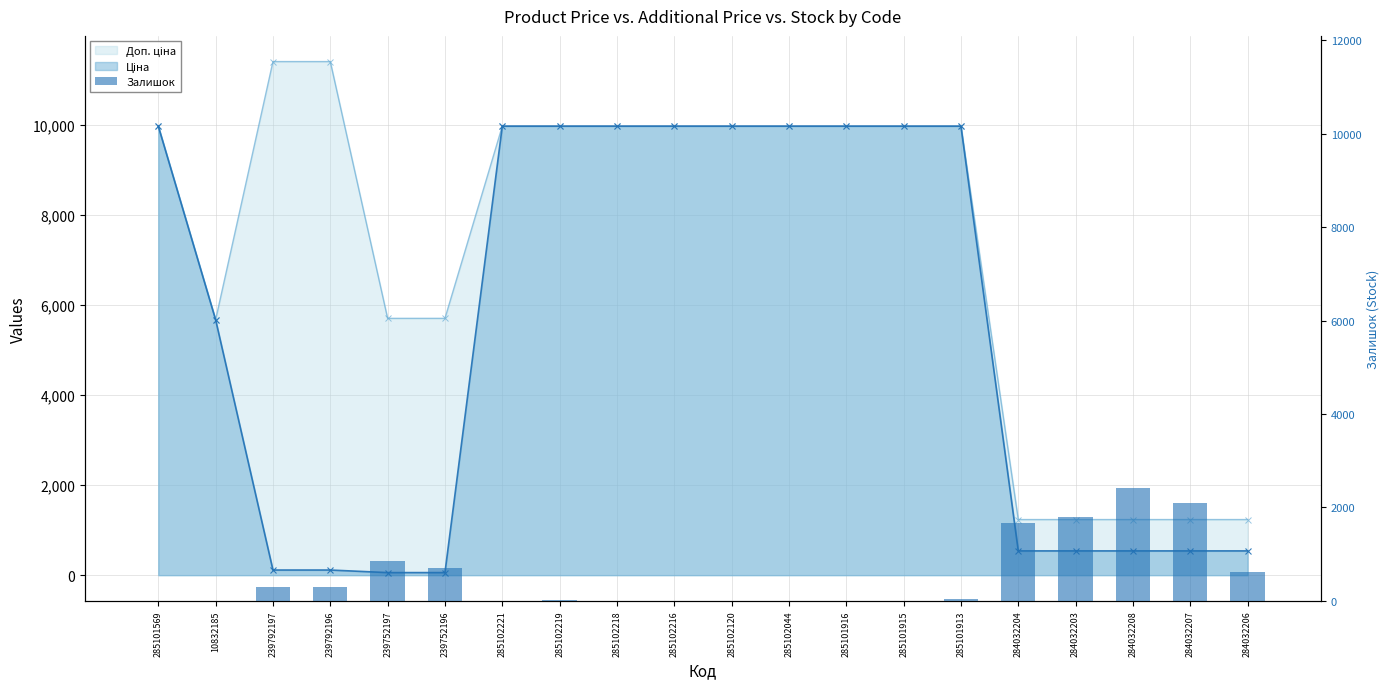

What is the label of the 14th bar from the right?

285102221